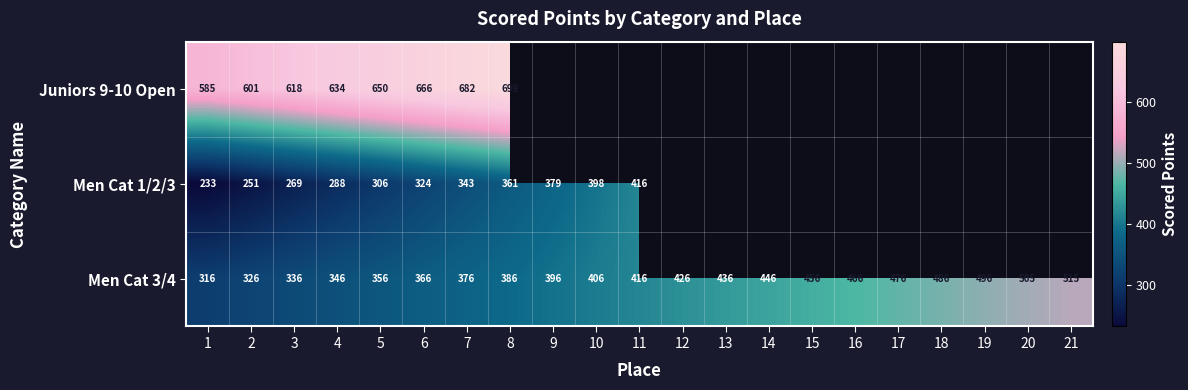

What is the minimum value shown in the chart?

232.8